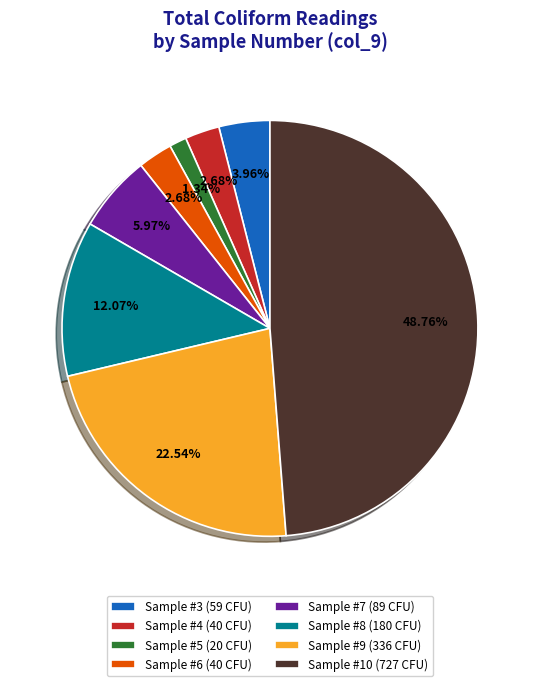

Which category has the smallest portion of the pie?

Sample #5 (20 CFU)